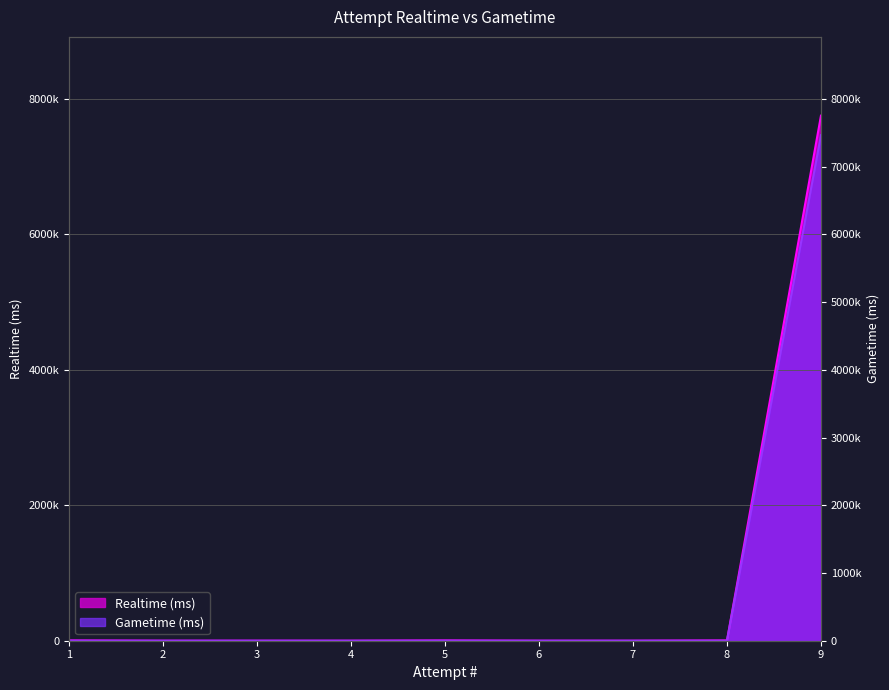

Which label corresponds to the smallest value in the chart?

2